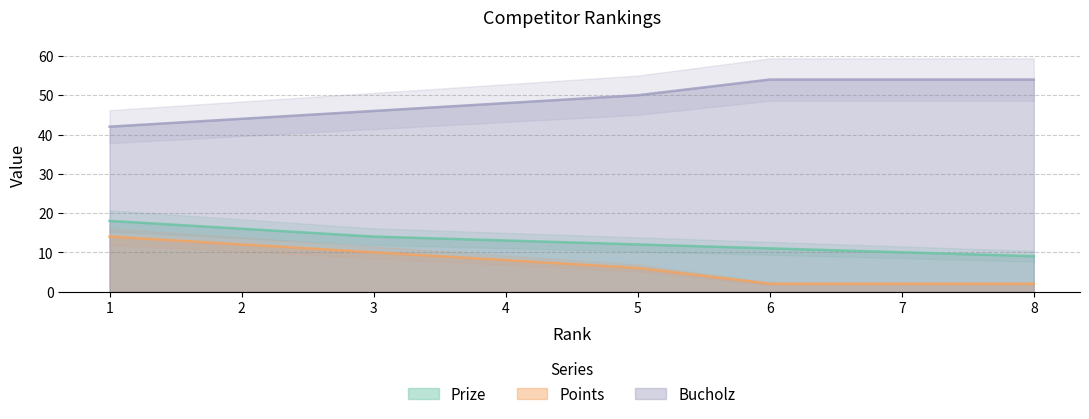

Count the number of data series in this chart.

3